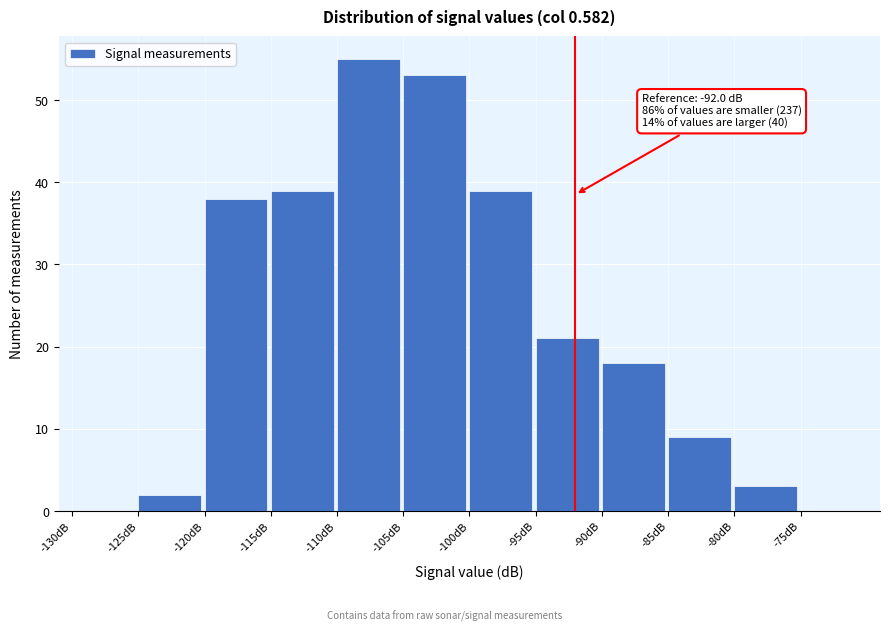

Over which range of the x-axis is the bar tallest?

-110 to -105